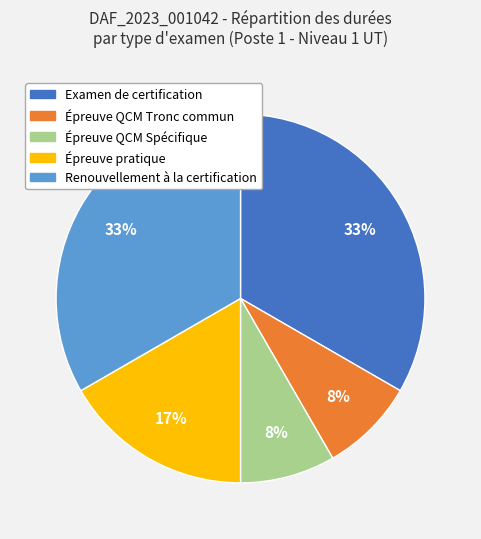

Combined, do Examen de certification and Épreuve QCM Tronc commun account for over 50%?

No